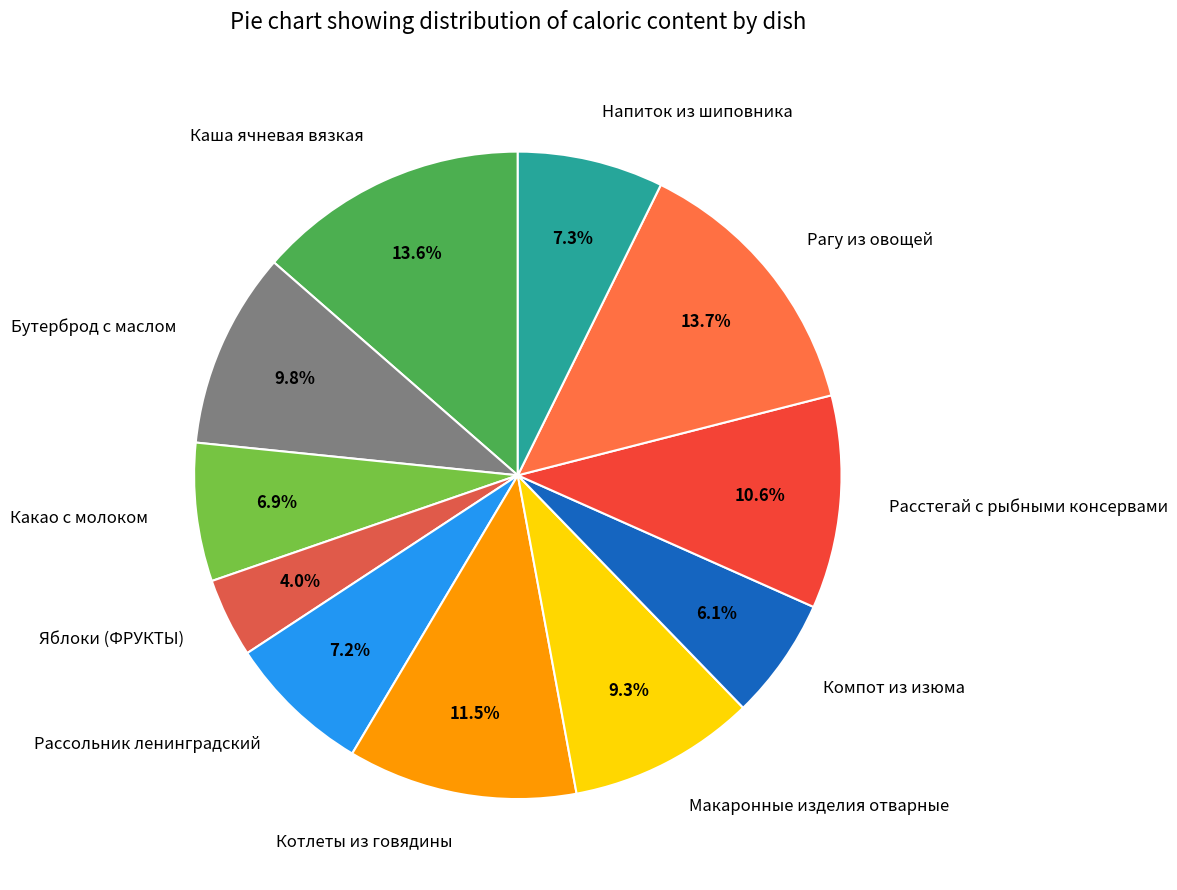

What percentage is the Яблоки (ФРУКТЫ) slice, to the nearest percent?

4%